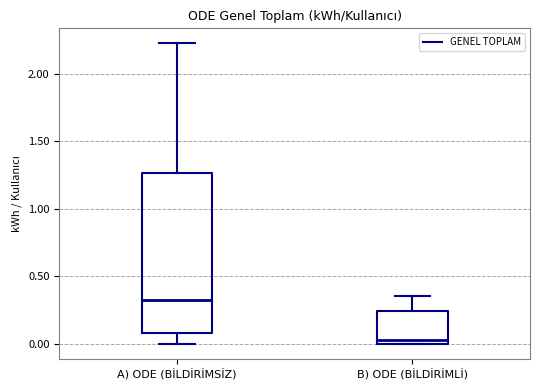

Comparing the boxes themselves (not the whiskers), which one is the tallest?

A) ODE (BİLDİRİMSİZ)